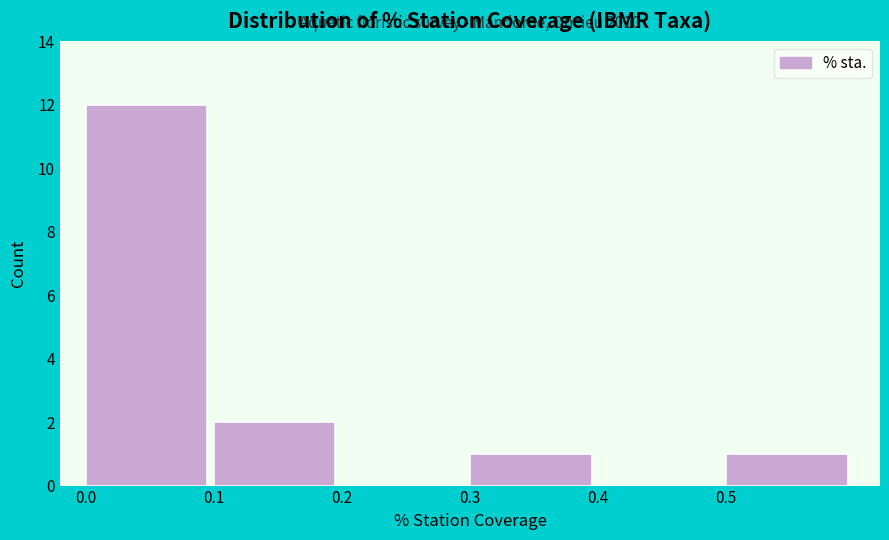

Over which range of the x-axis is the bar tallest?

0.0 to 0.1